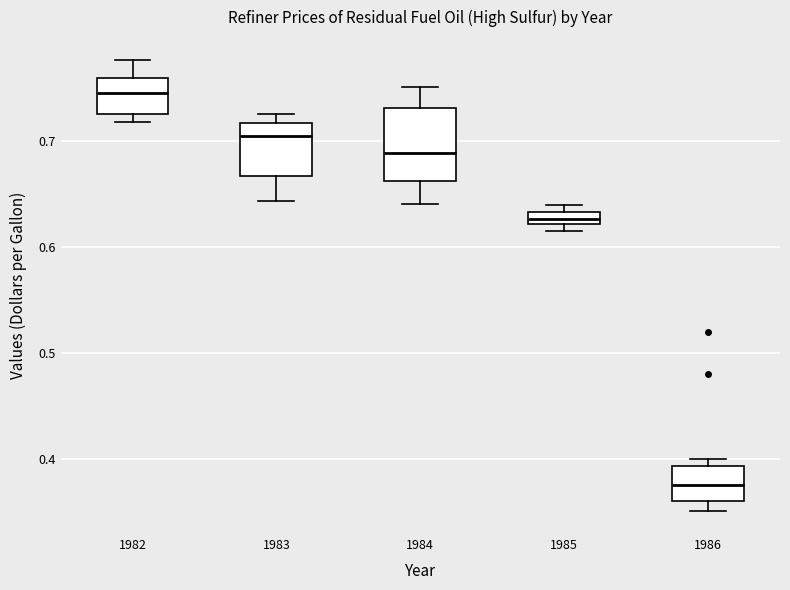

Which box's median line is the lowest?

1986